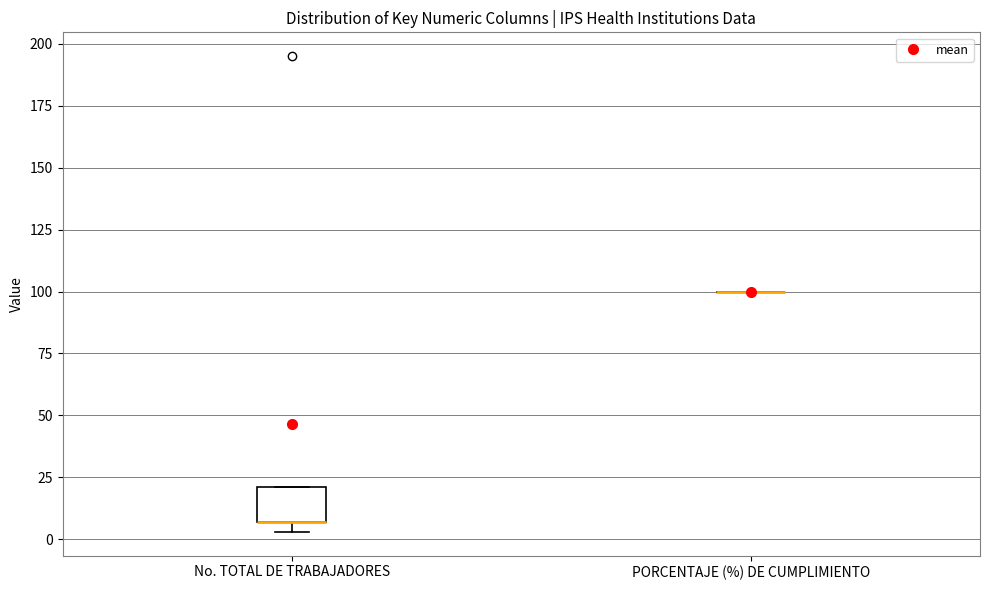

Reading left to right, read every box against the y-axis: the position of its median line, the range the box covers, and the ends of its whiskers. The values are not printed on the chart, so give them approximately, as read against the axis.

No. TOTAL DE TRABAJADORES: median 5 (drawn on the box's lower edge), box 5 to 20, whiskers 5 (just below the box's lower edge) to 20
PORCENTAJE (%) DE CUMPLIMIENTO: box collapsed to a line at 100, whiskers 100 to 100